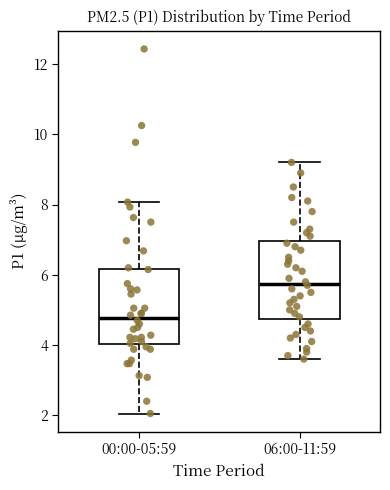

Where does the median line of the box for 00:00-05:59 sit on the y-axis? The values are not printed on the chart, so give them approximately, as read against the axis.

4.8